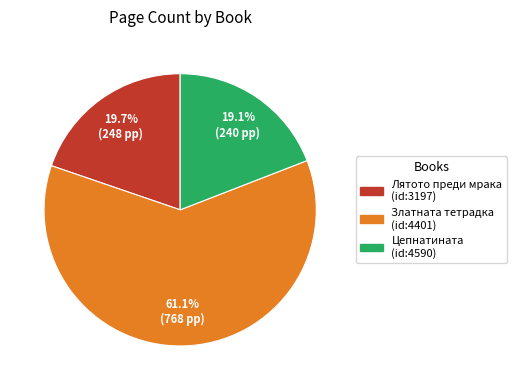

Rank the categories by value from lowest to highest.

Цепнатината (id:4590), Лятото преди мрака (id:3197), Златната тетрадка (id:4401)